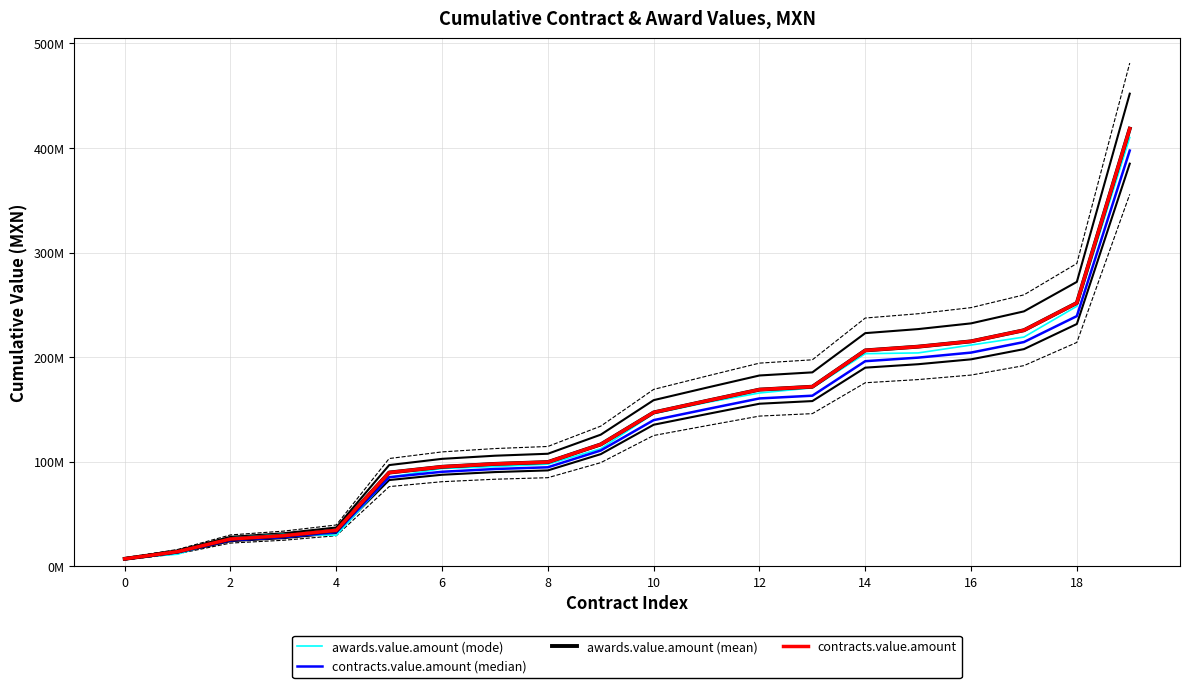

Which series has the largest range (max minus min)?

awards.value.amount (mean)